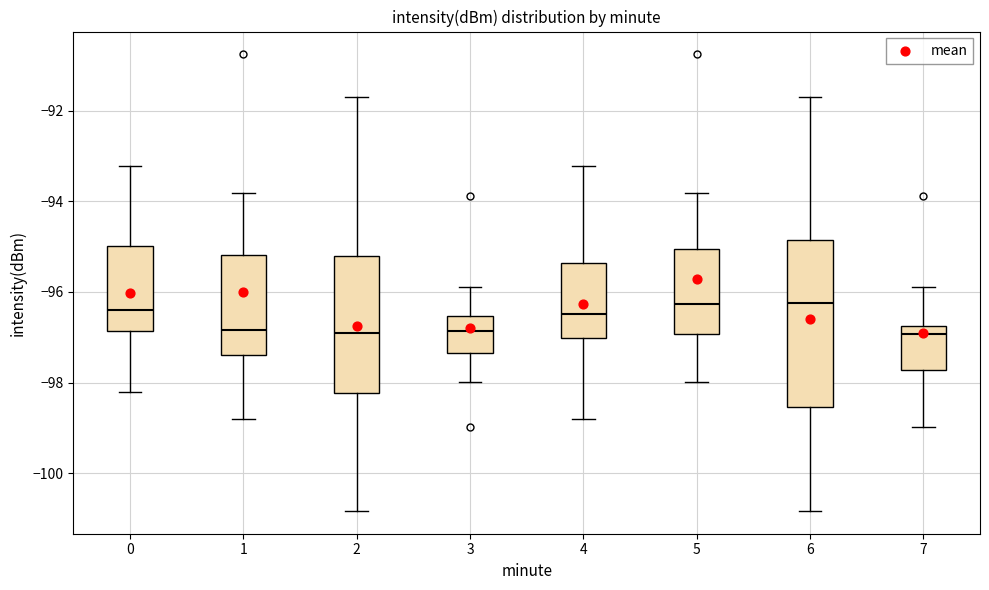

Reading left to right, read every box against the y-axis: the position of its median line, the range the box covers, and the ends of its whiskers. The values are not printed on the chart, so give them approximately, as read against the axis.

0: median -96.4, box -96.8 to -95.0, whiskers -98.2 to -93.2
1: median -96.8, box -97.4 to -95.2, whiskers -98.8 to -93.8
2: median -96.8, box -98.2 to -95.2, whiskers -100.8 to -91.6
3: median -96.8, box -97.4 to -96.6, whiskers -98.0 to -95.8
4: median -96.4, box -97.0 to -95.4, whiskers -98.8 to -93.2
5: median -96.2, box -97.0 to -95.0, whiskers -98.0 to -93.8
6: median -96.2, box -98.6 to -94.8, whiskers -100.8 to -91.6
7: median -97.0, box -97.8 to -96.8, whiskers -99.0 to -95.8